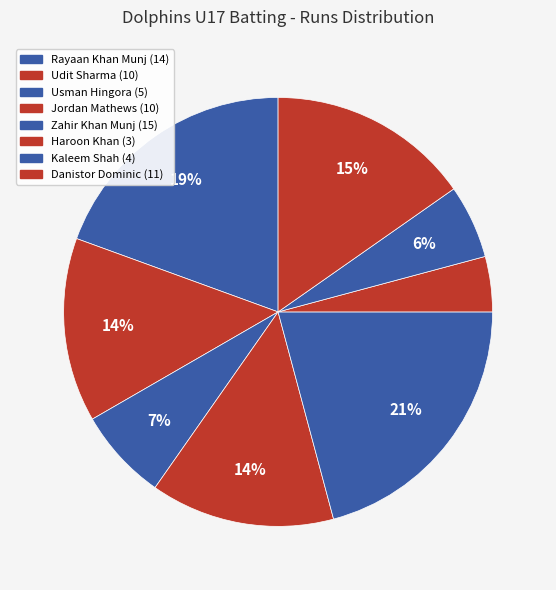

Is there a majority slice in this chart?

No